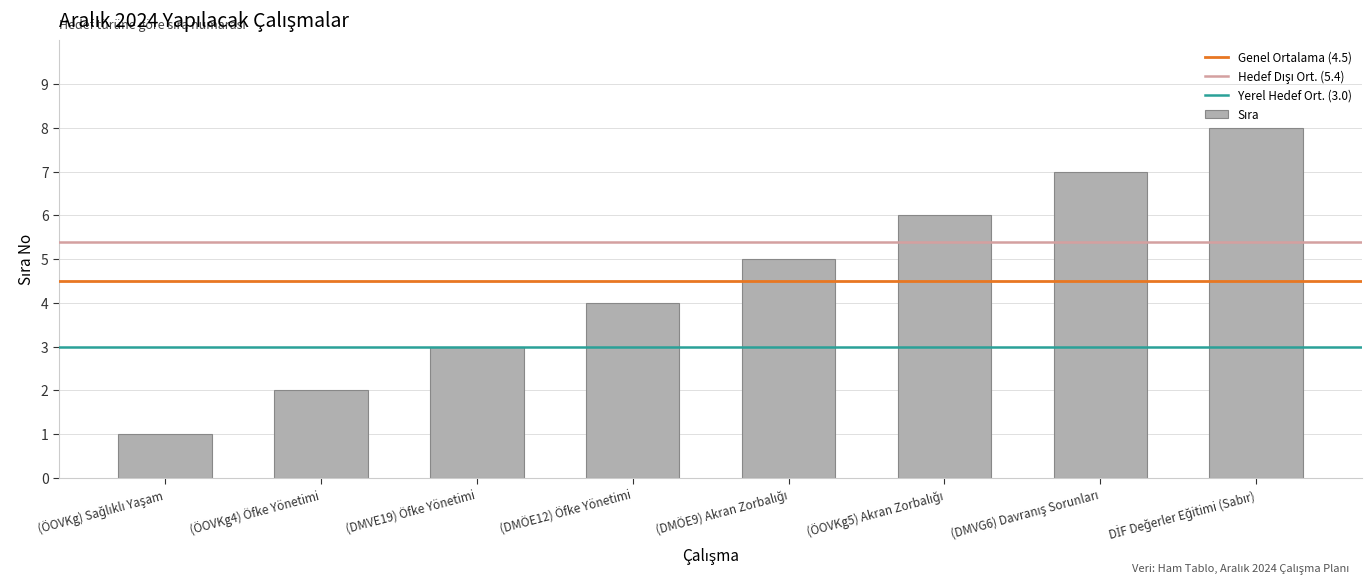

How many values are below 5?

4